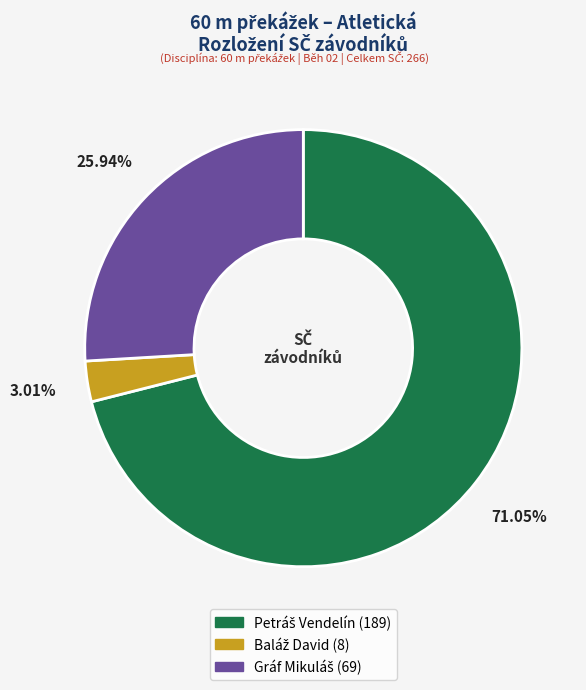

How many segments does this pie chart have?

3